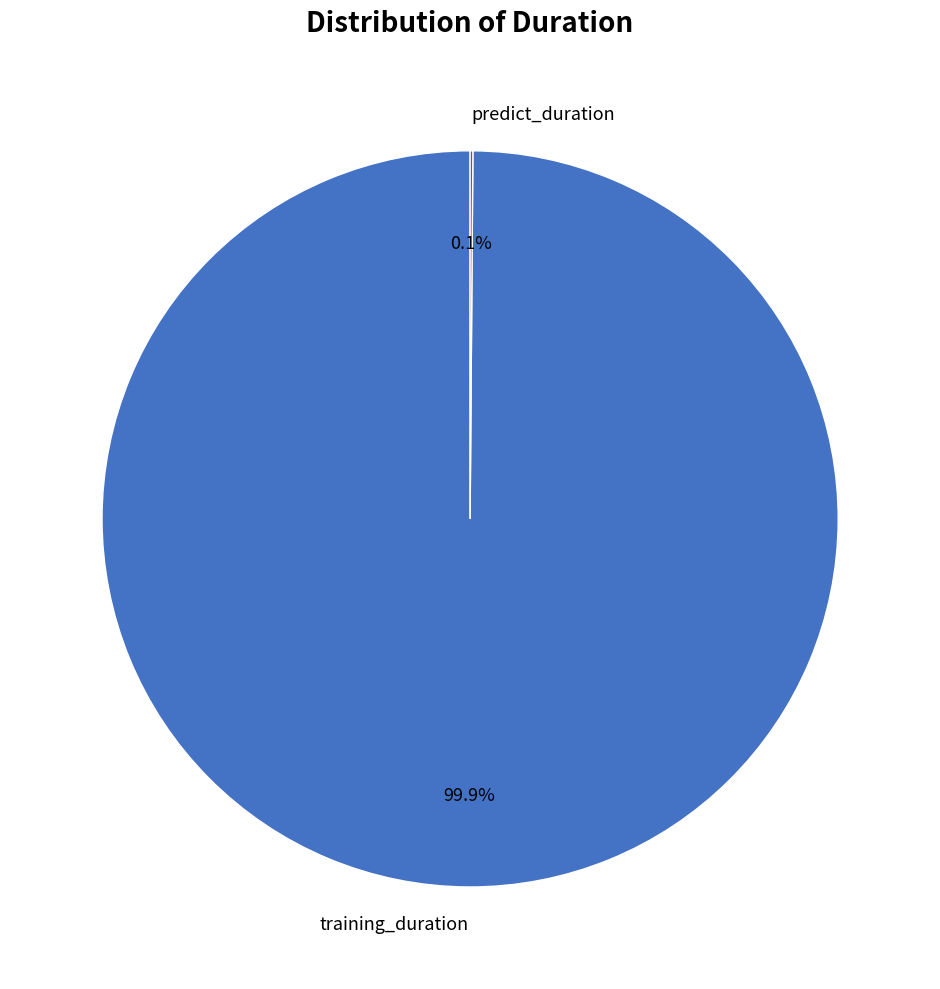

What is the majority slice?

training_duration